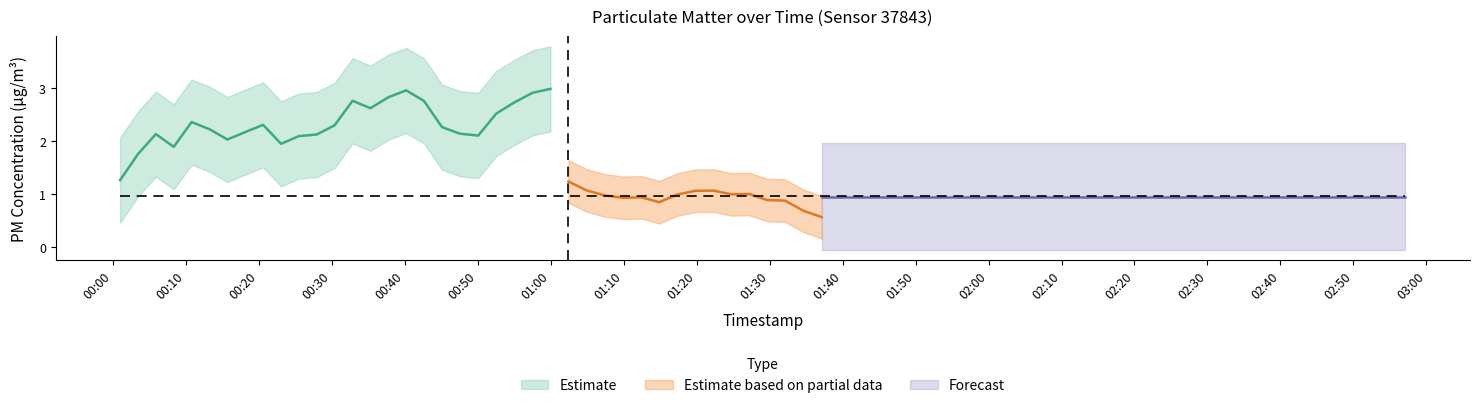

Is it true that P1 equals 1.2 at 30?

False